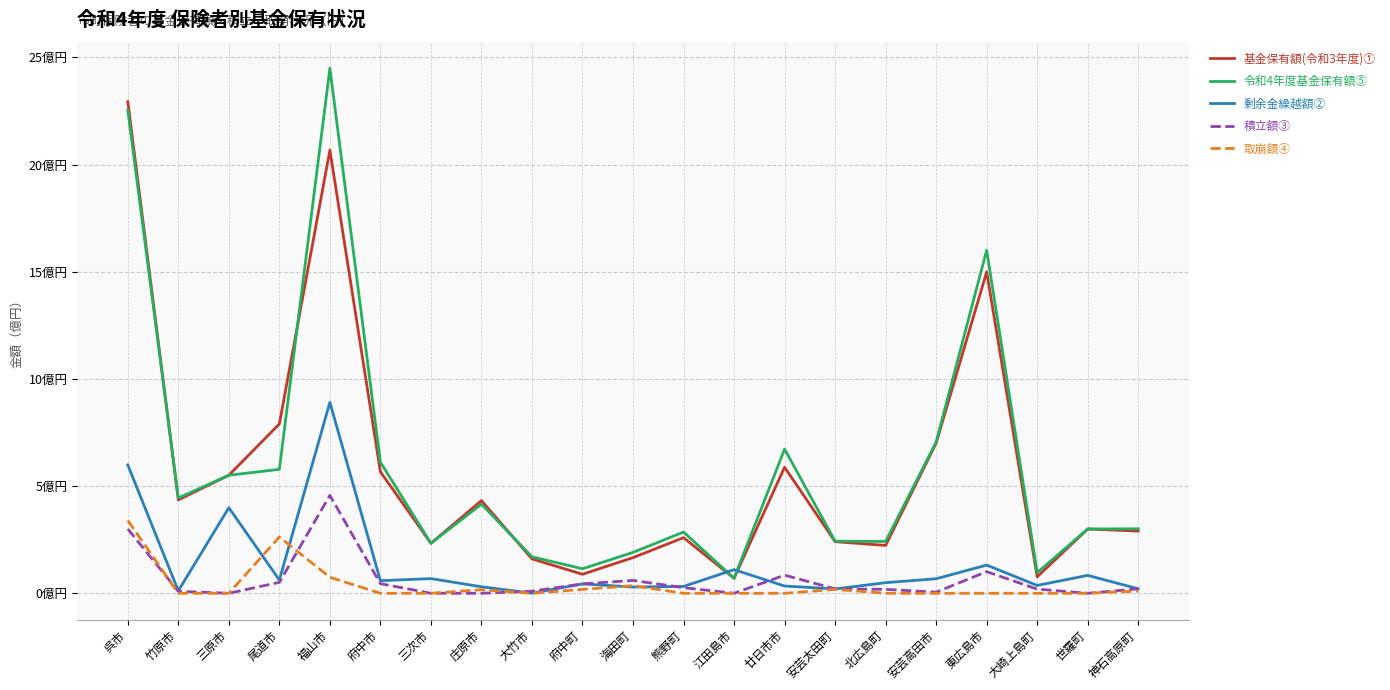

Does the chart display data point markers on the line(s)?

No